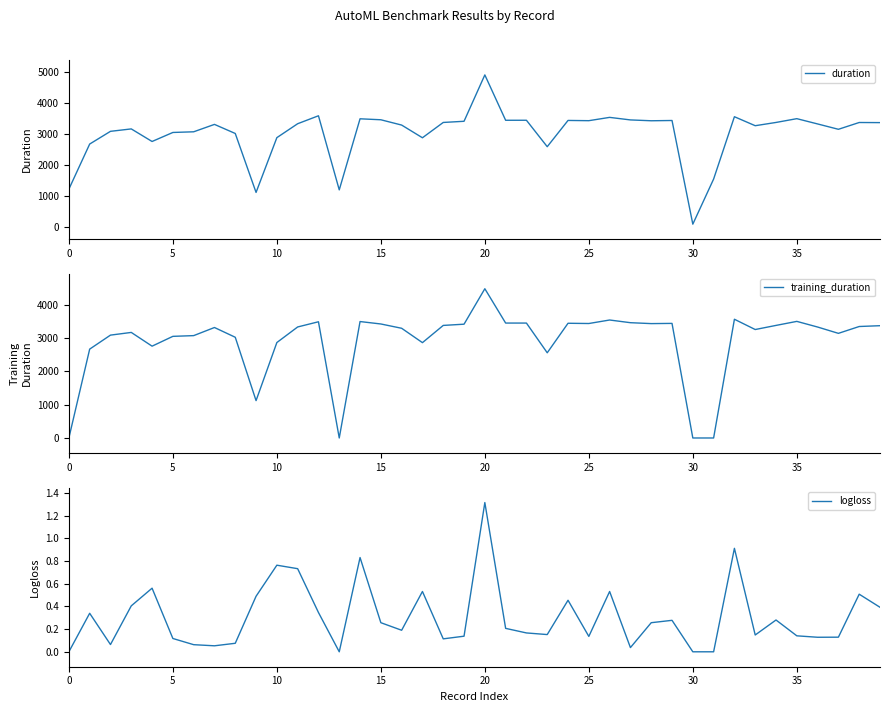

What value does the duration series have at 20?

4913.0